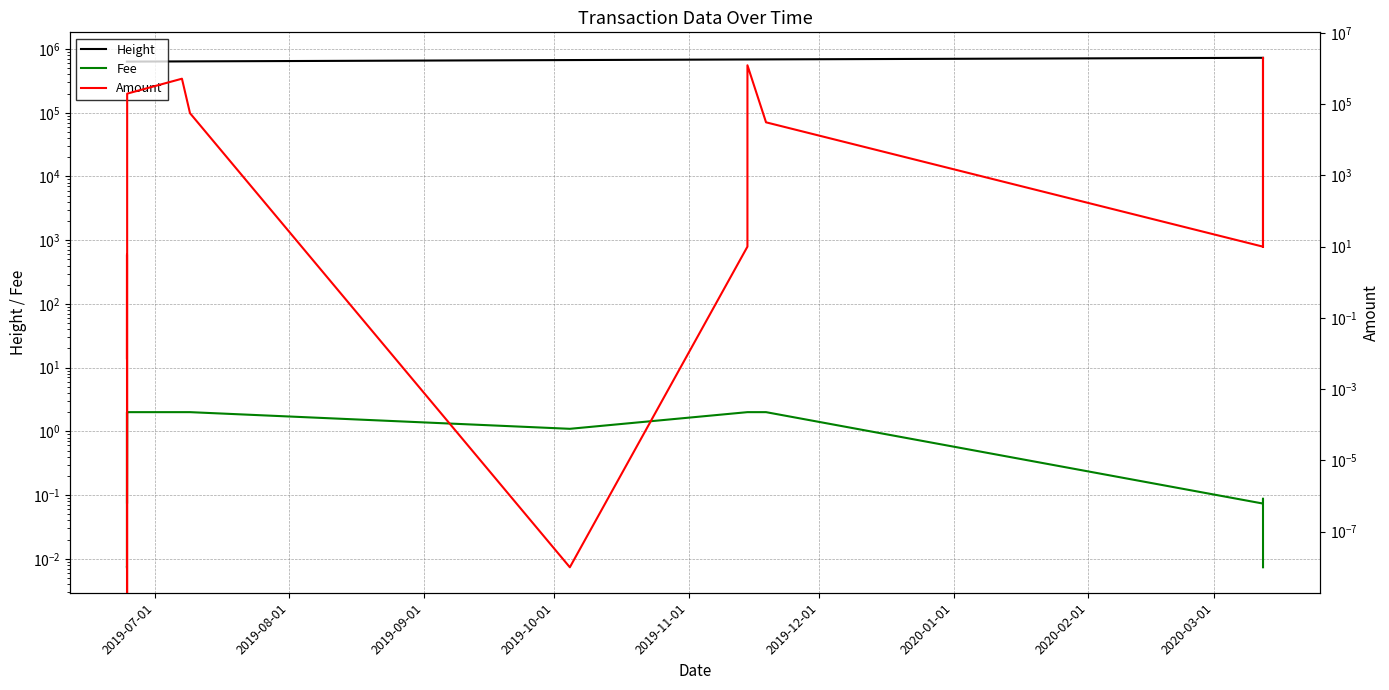

True or false: Height has more than 1 interior local peaks.

False